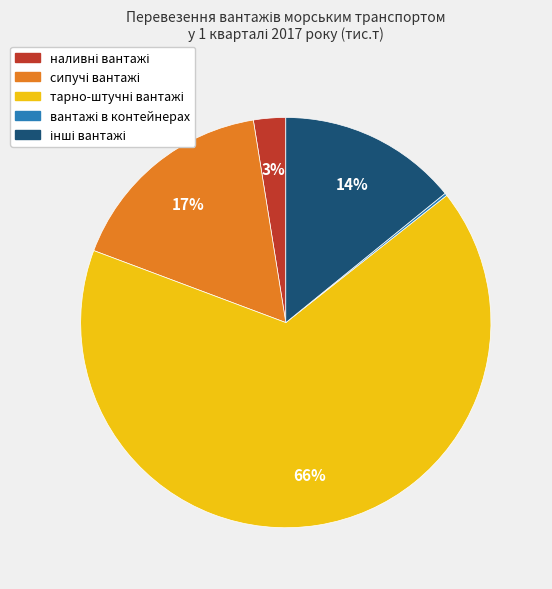

Is there a majority slice in this chart?

Yes